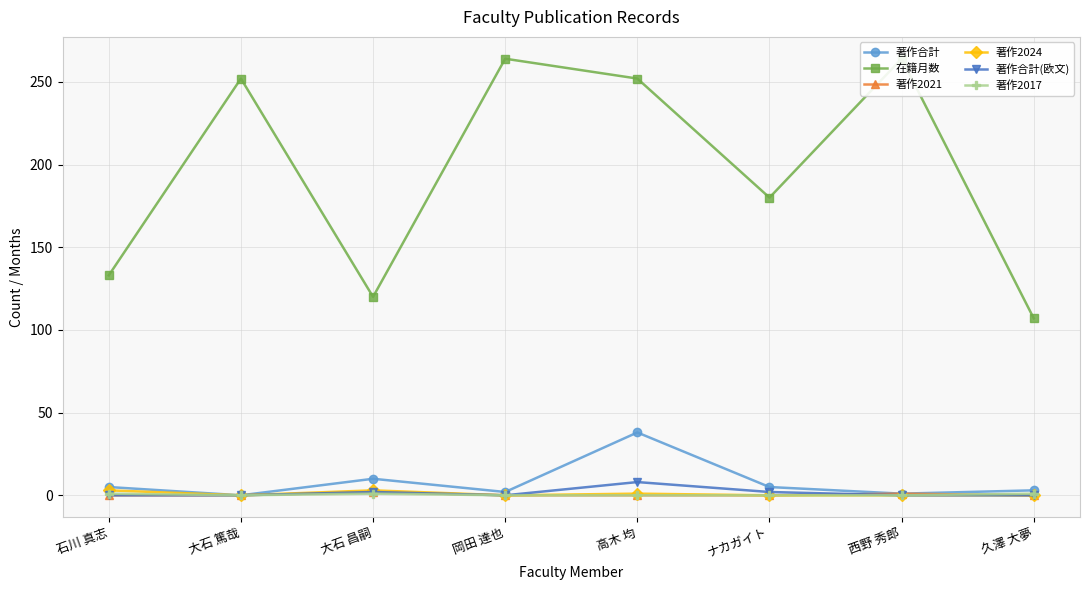

Does the chart display data point markers on the line(s)?

Yes